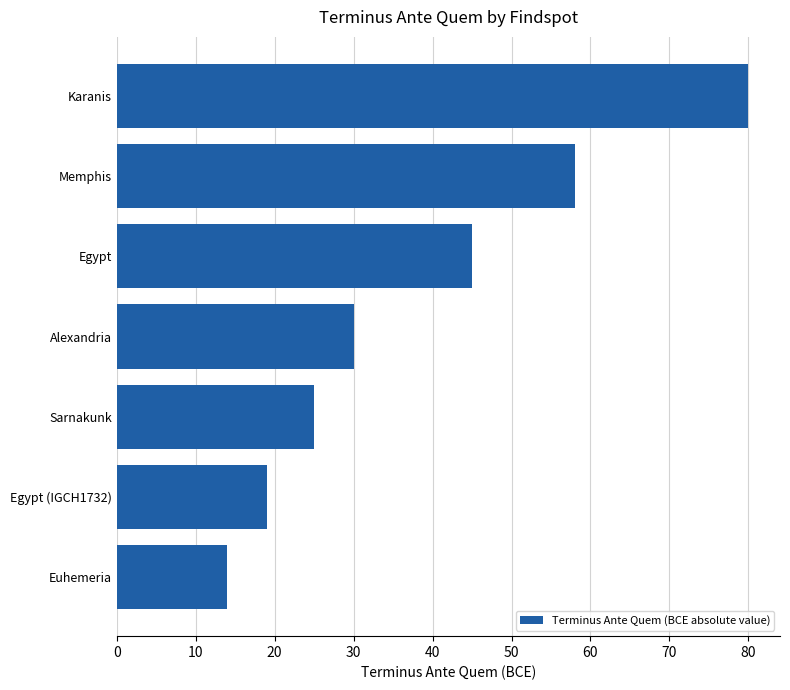

What is the difference between the maximum and minimum values?

66